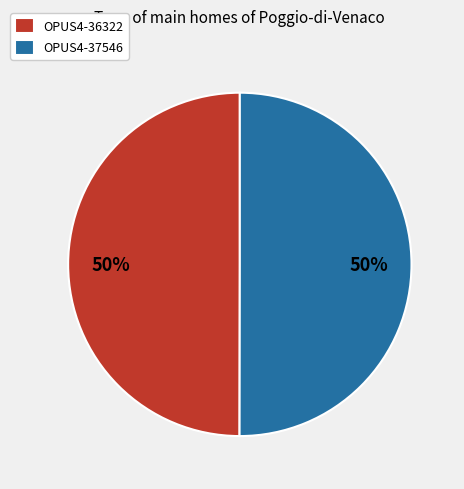

To the nearest percent, what portion does OPUS4-36322 represent?

50%